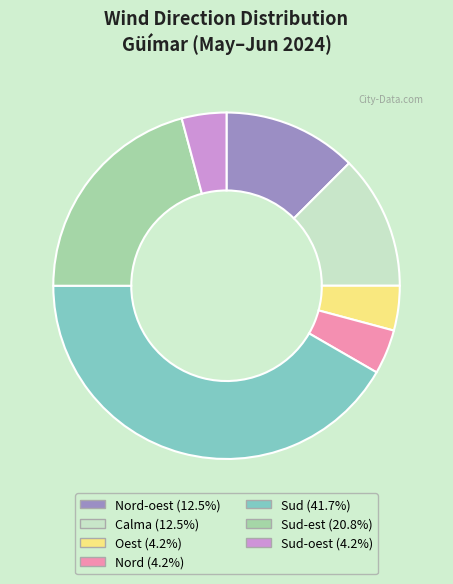

Does any single category account for the majority?

No